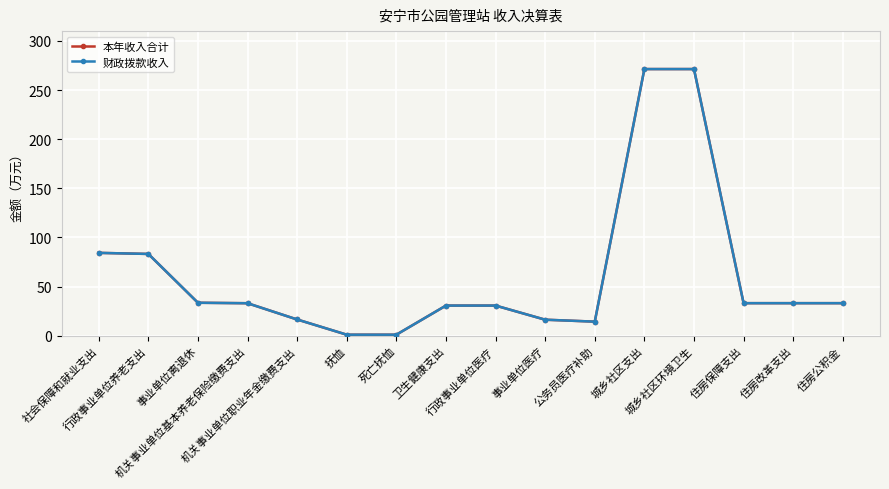

Which series has the largest total across all categories?

本年收入合计